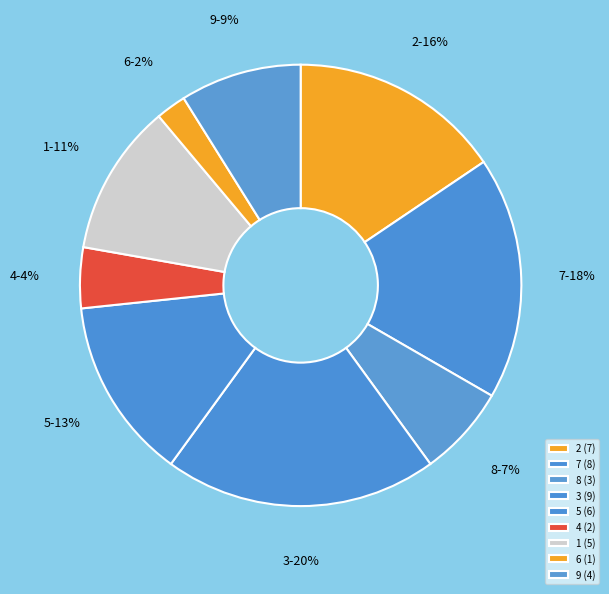

Between 4 and 7, which is larger?

7